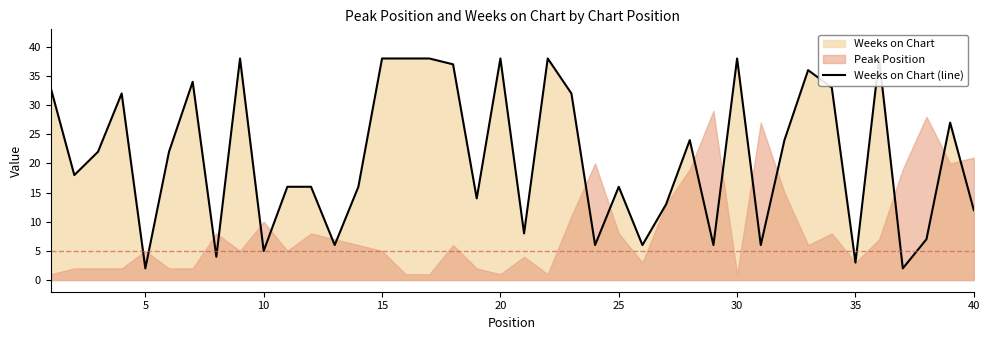

Does the chart display data point markers on the line(s)?

No